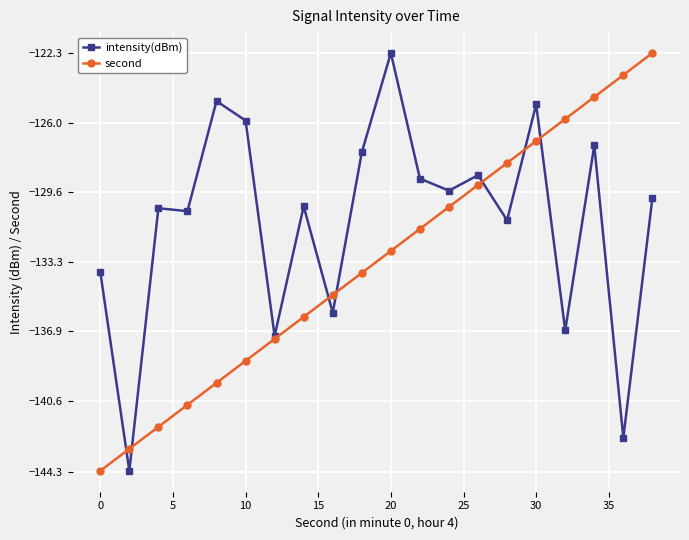

What is the maximum value shown in the chart?

-122.3